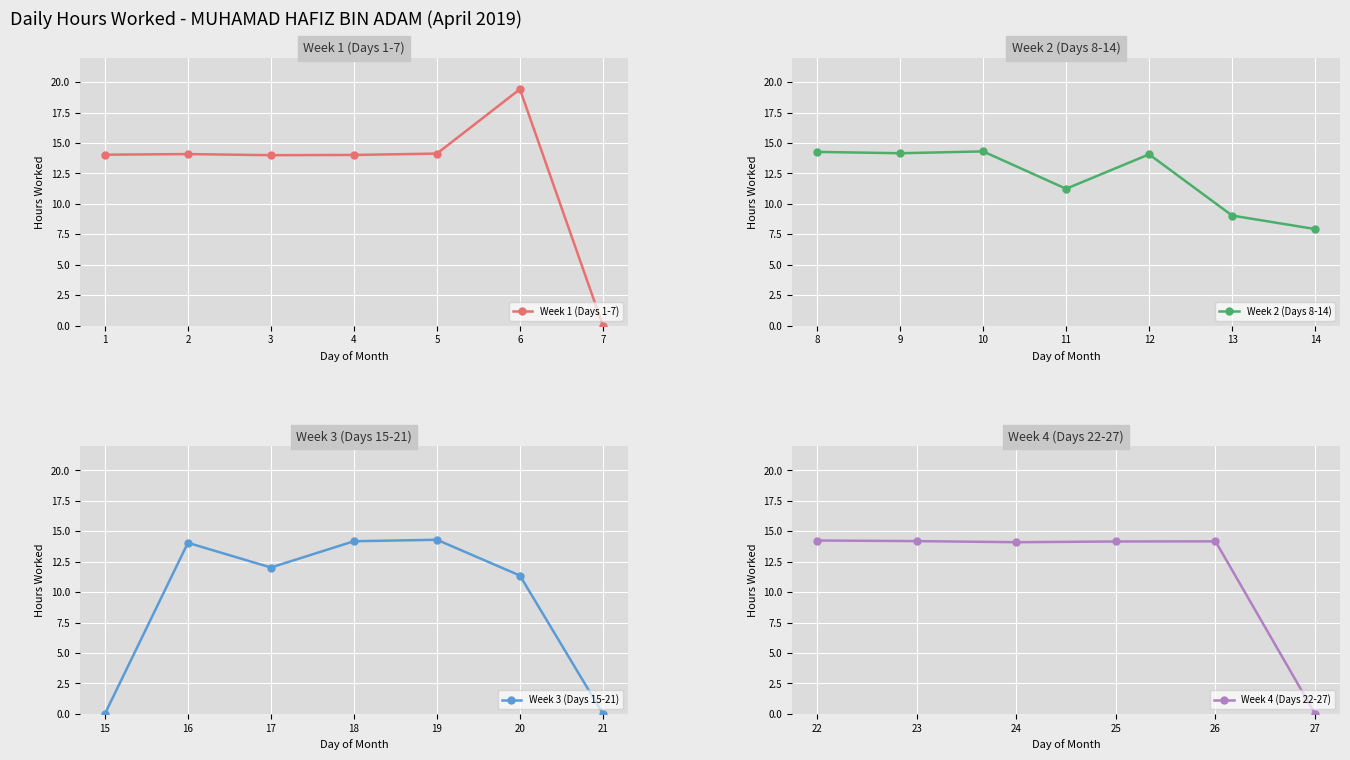

How many interior local valleys (lower than both neighbors) does the data have?

8